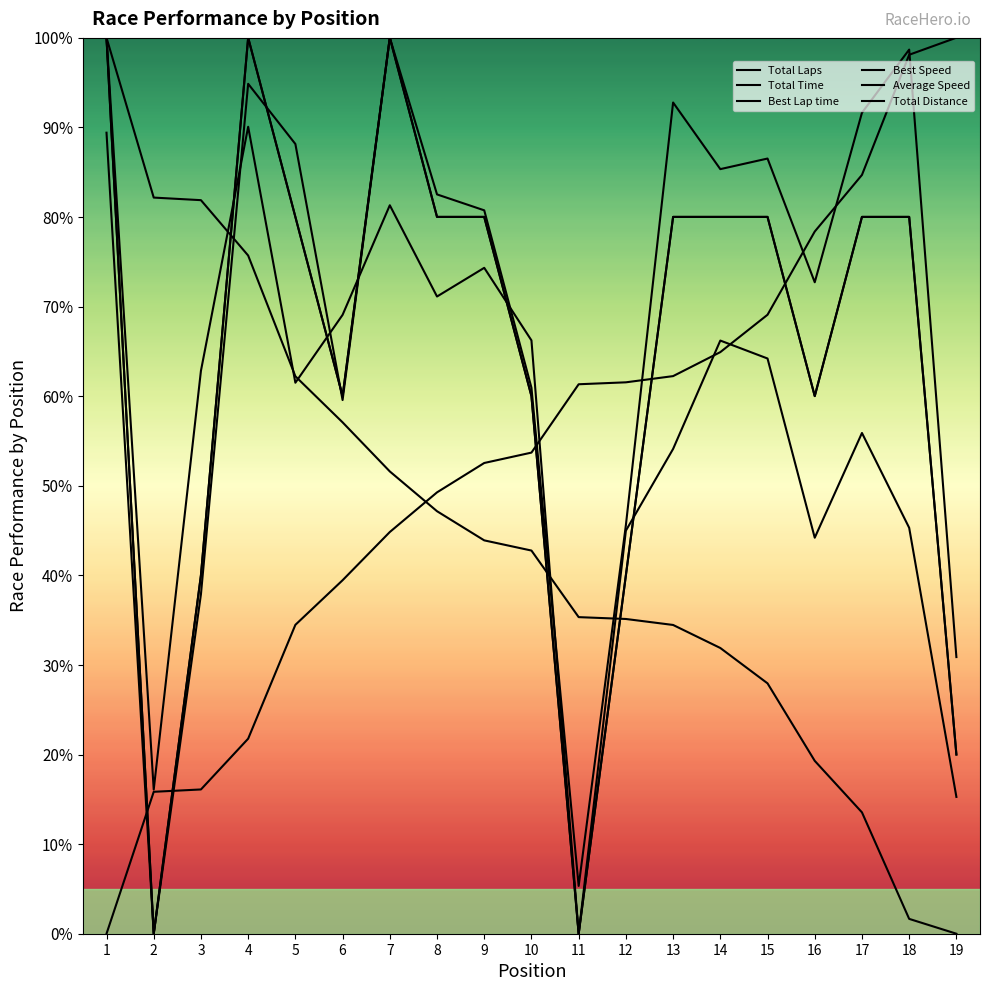

Is the value of Average Speed at 8 greater than the value of Best Speed at 6?

Yes